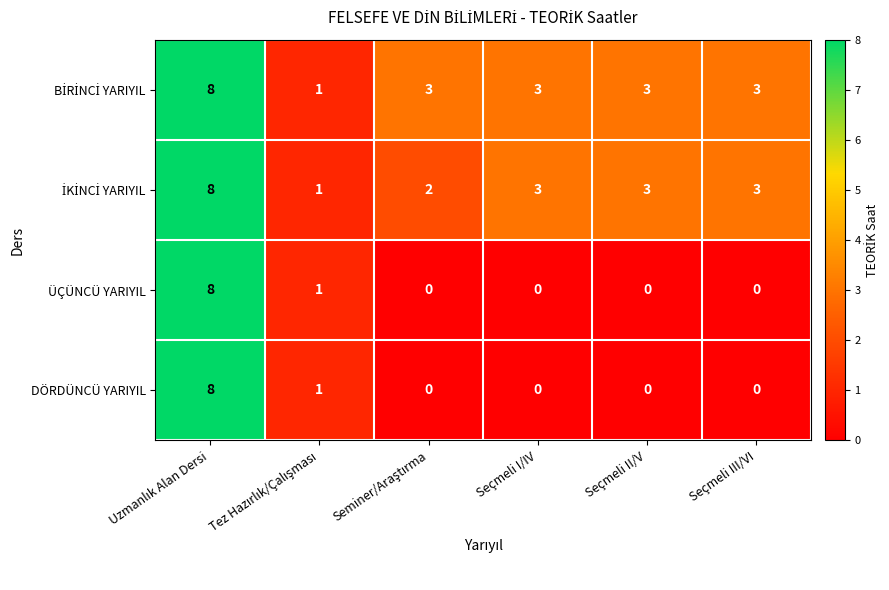

How many data points does each series have?

6